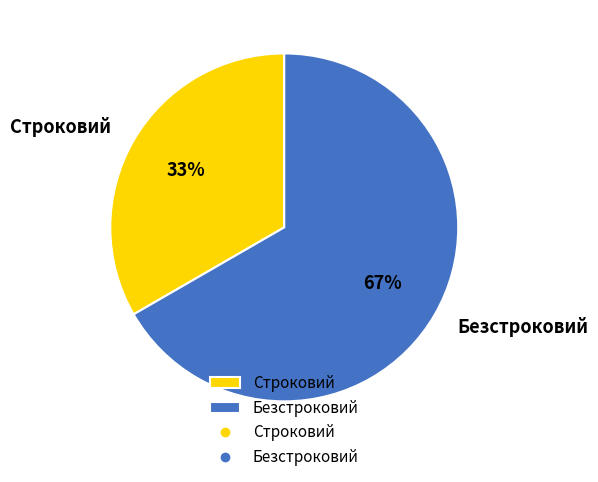

Is the sum of Строковий and Безстроковий greater than half?

Yes